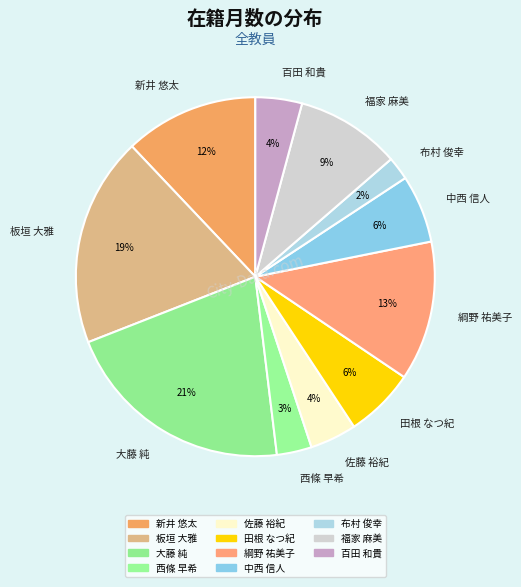

True or false: 西條 早希 accounts for 3% of the total.

True